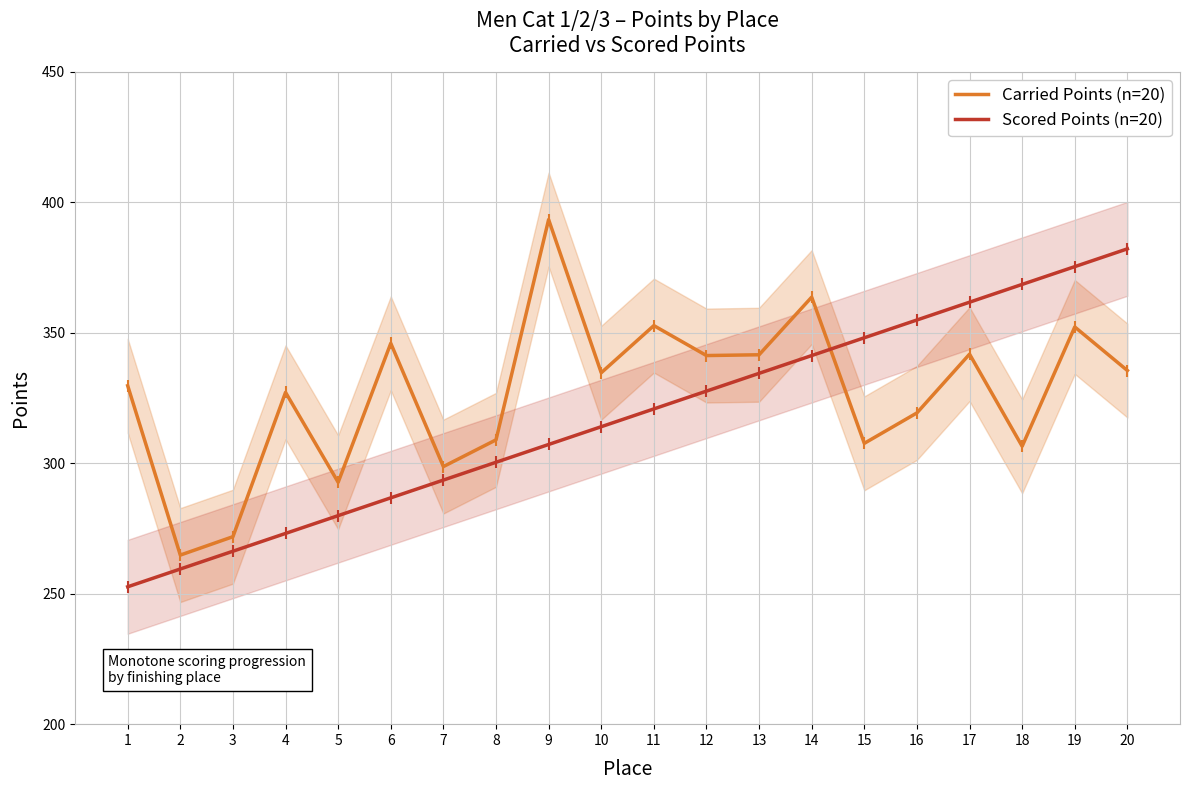

Reading left to right, list all the values displayed in this chart.

Carried Points (n=20): 329.7	264.8	271.9	327.2	292.7	346.0	298.7	309.0	393.4	334.7	352.8	341.3	341.6	363.7	307.6	319.3	341.8	306.5	352.2	335.5
Scored Points (n=20): 252.7	259.5	266.3	273.1	279.9	286.7	293.6	300.4	307.2	314.0	320.8	327.6	334.4	341.3	348.1	354.9	361.7	368.5	375.4	382.2